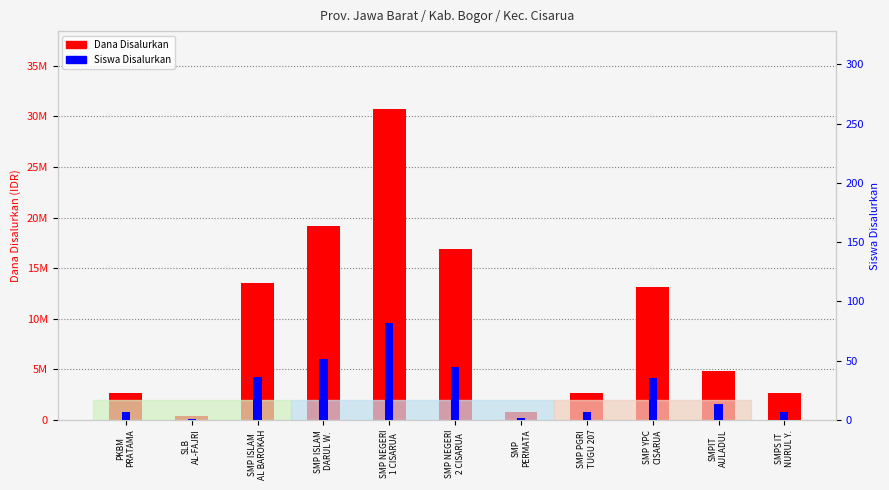

Is it true that Siswa Disalurkan equals 3 at SMP
PERMATA?

False